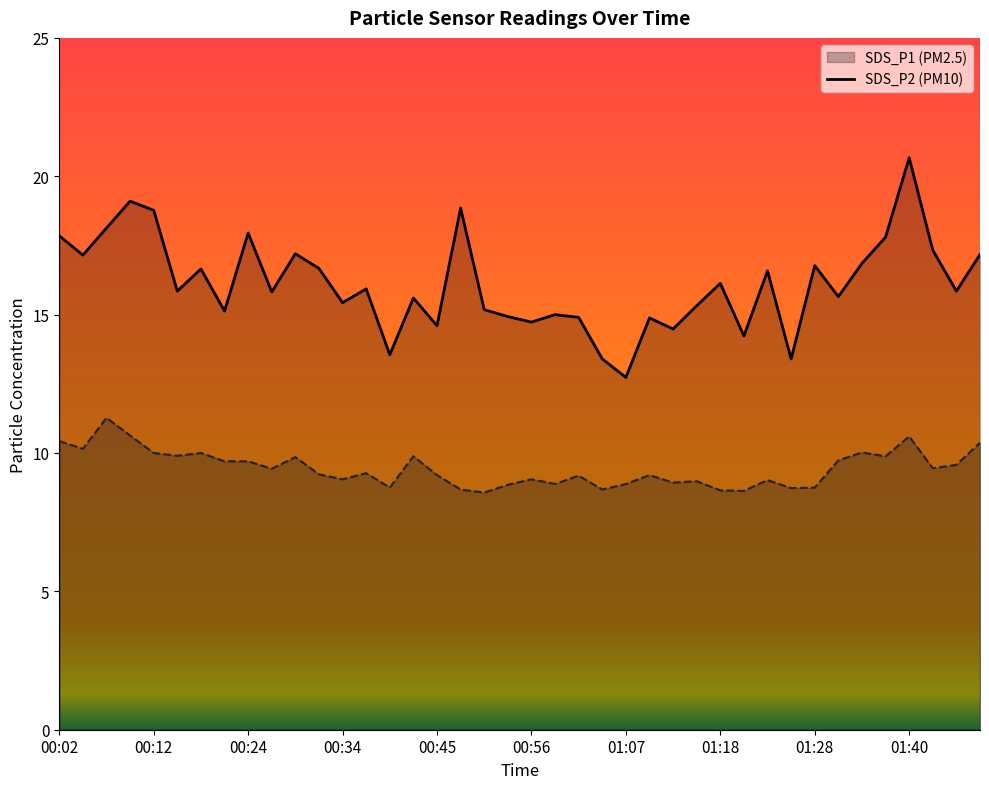

True or false: SDS_P2 and SDS_P1 intersect in this chart.

False